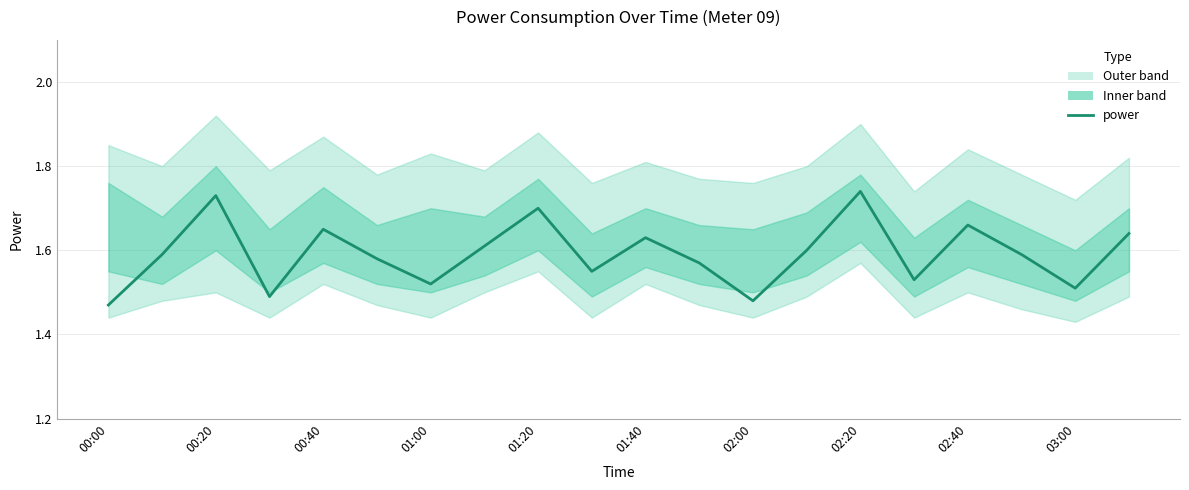

Does the chart display data point markers on the line(s)?

No